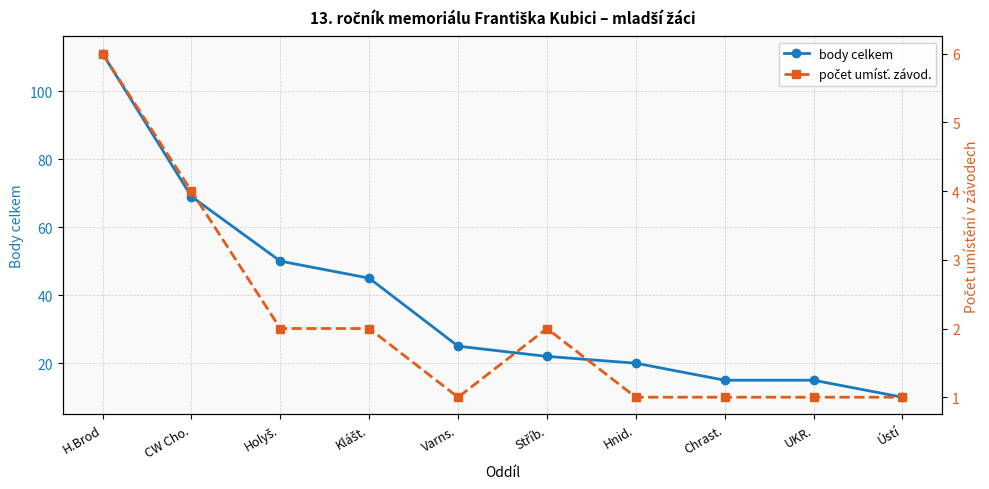

What is the label of the 2nd point from the left?

CW Cho.